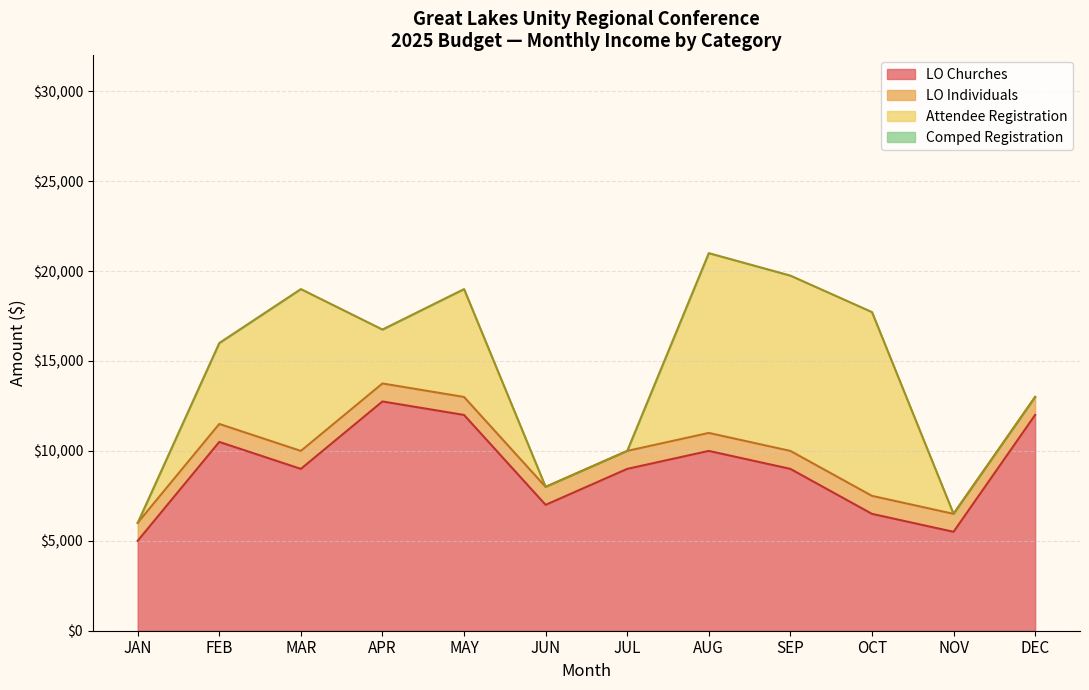

What is the sum of the Q1 values at LO Churches and Comped Registration?

24500